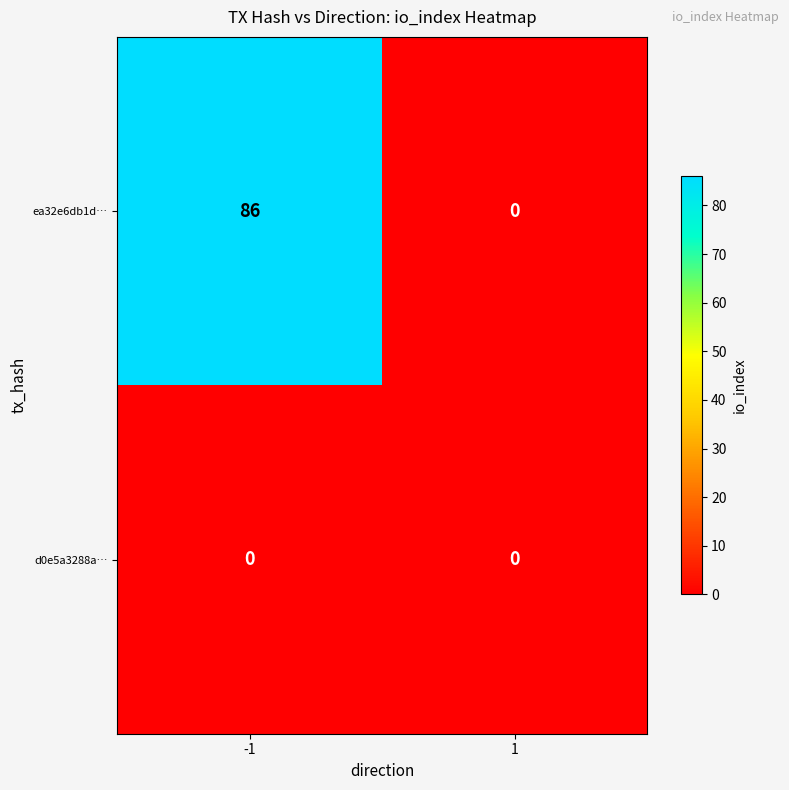

List the series in order of their peak value, highest first.

ea32e6db1d…, d0e5a3288a…